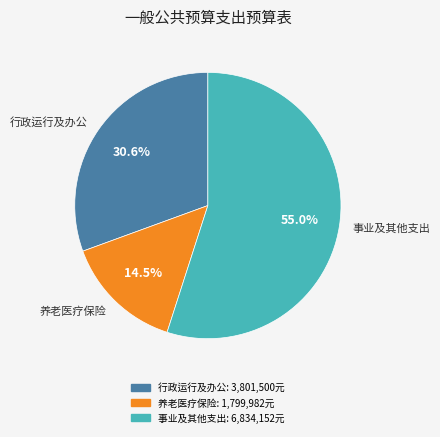

Is there a majority slice in this chart?

Yes